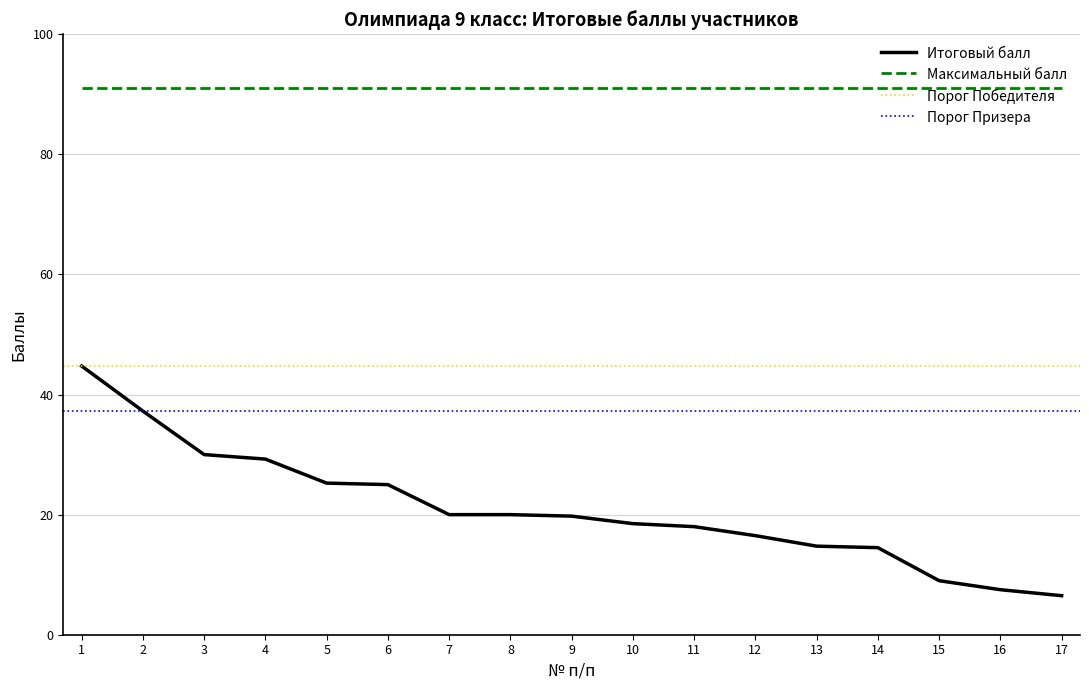

At which category does the chart reach its minimum across all series?

17